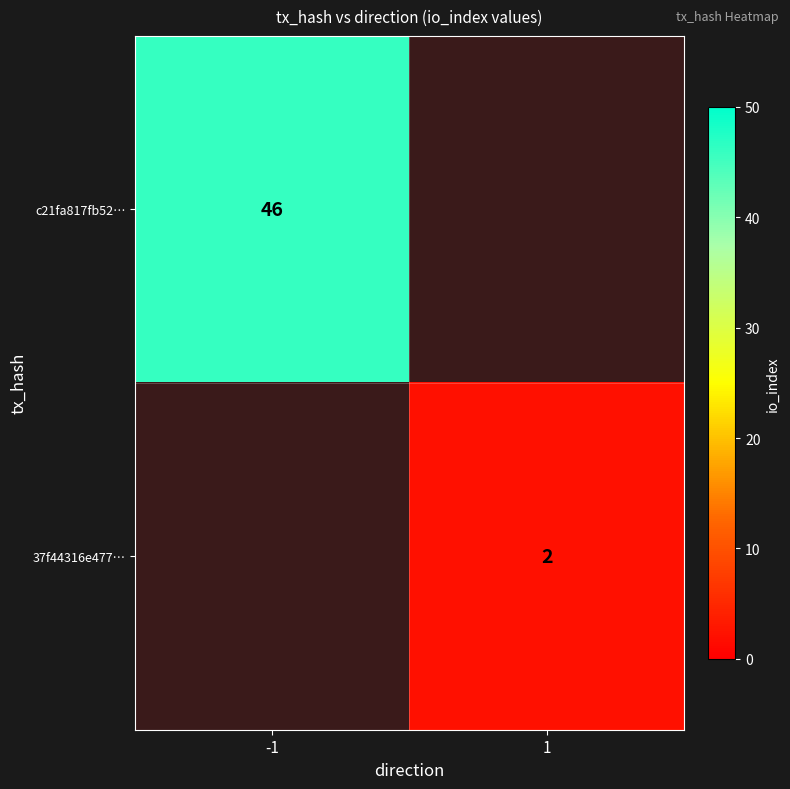

True or false: 37f44316e477… has a value of 2 at 1.

True